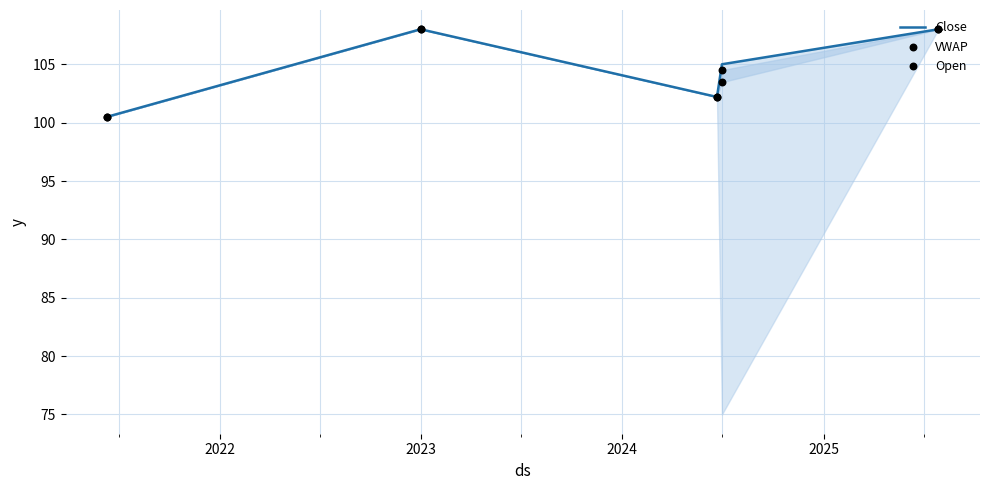

At how many categories does at least one series exceed 102?

4